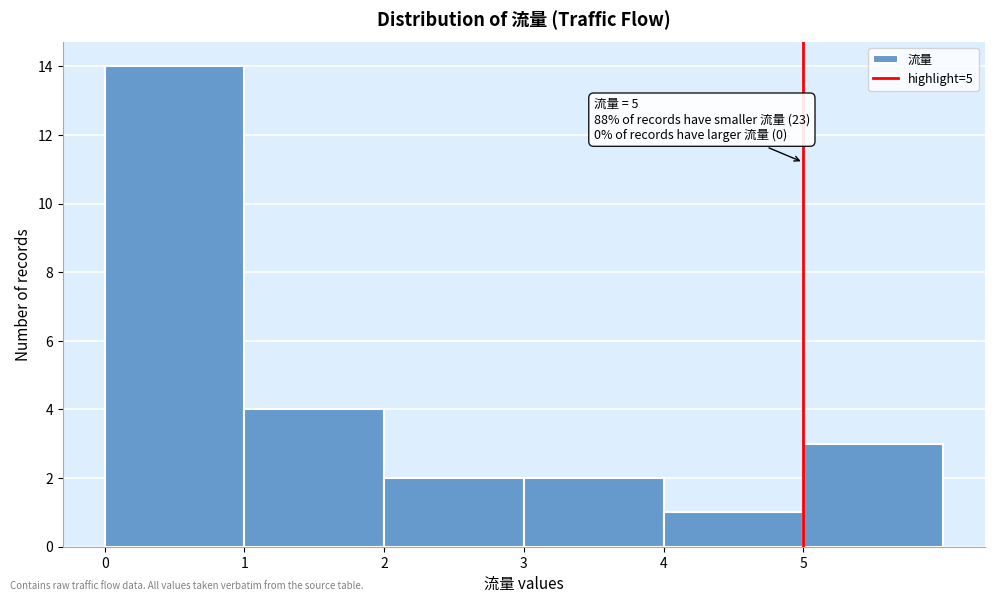

Over which range of the x-axis is the bar tallest?

0 to 1